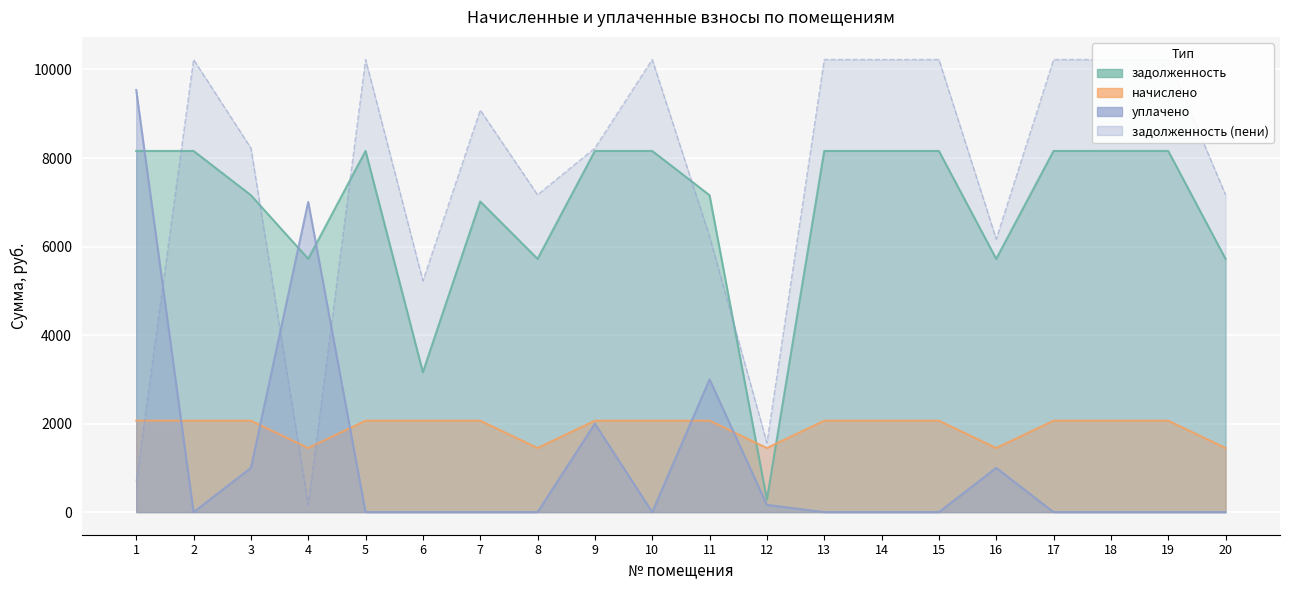

Is it true that задолженность equals 2211.4 at 18?

False